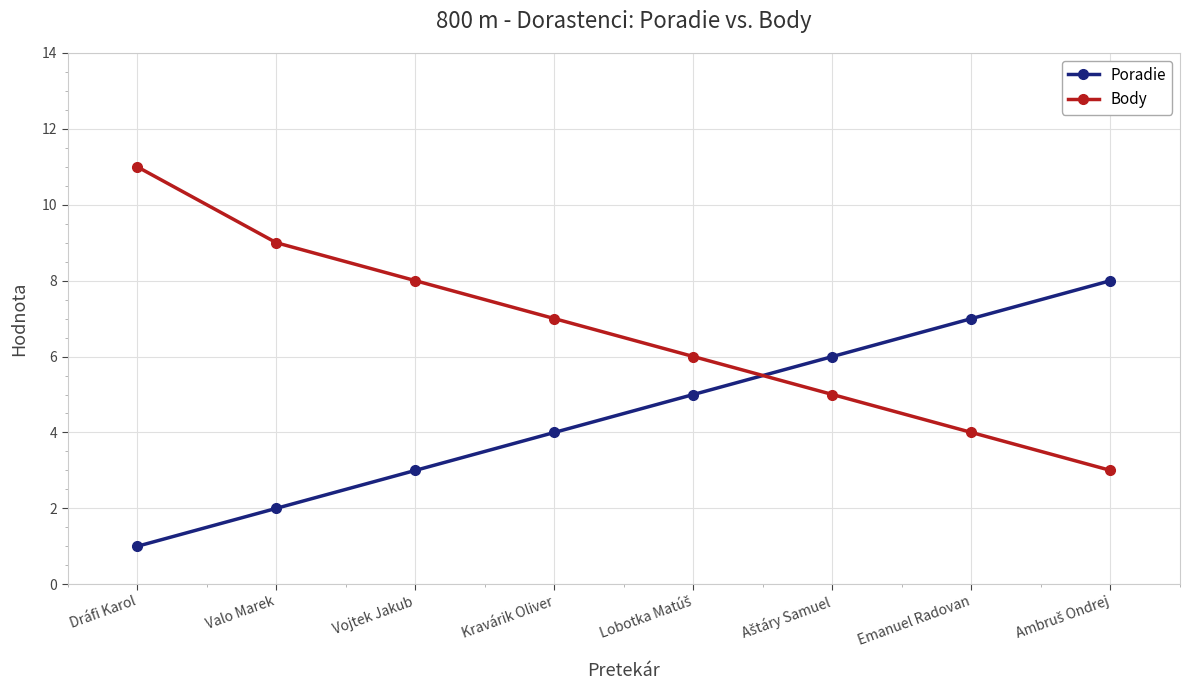

Reading left to right, transcribe all the data shown in this chart.

Poradie: 1	2	3	4	5	6	7	8
Body: 11	9	8	7	6	5	4	3